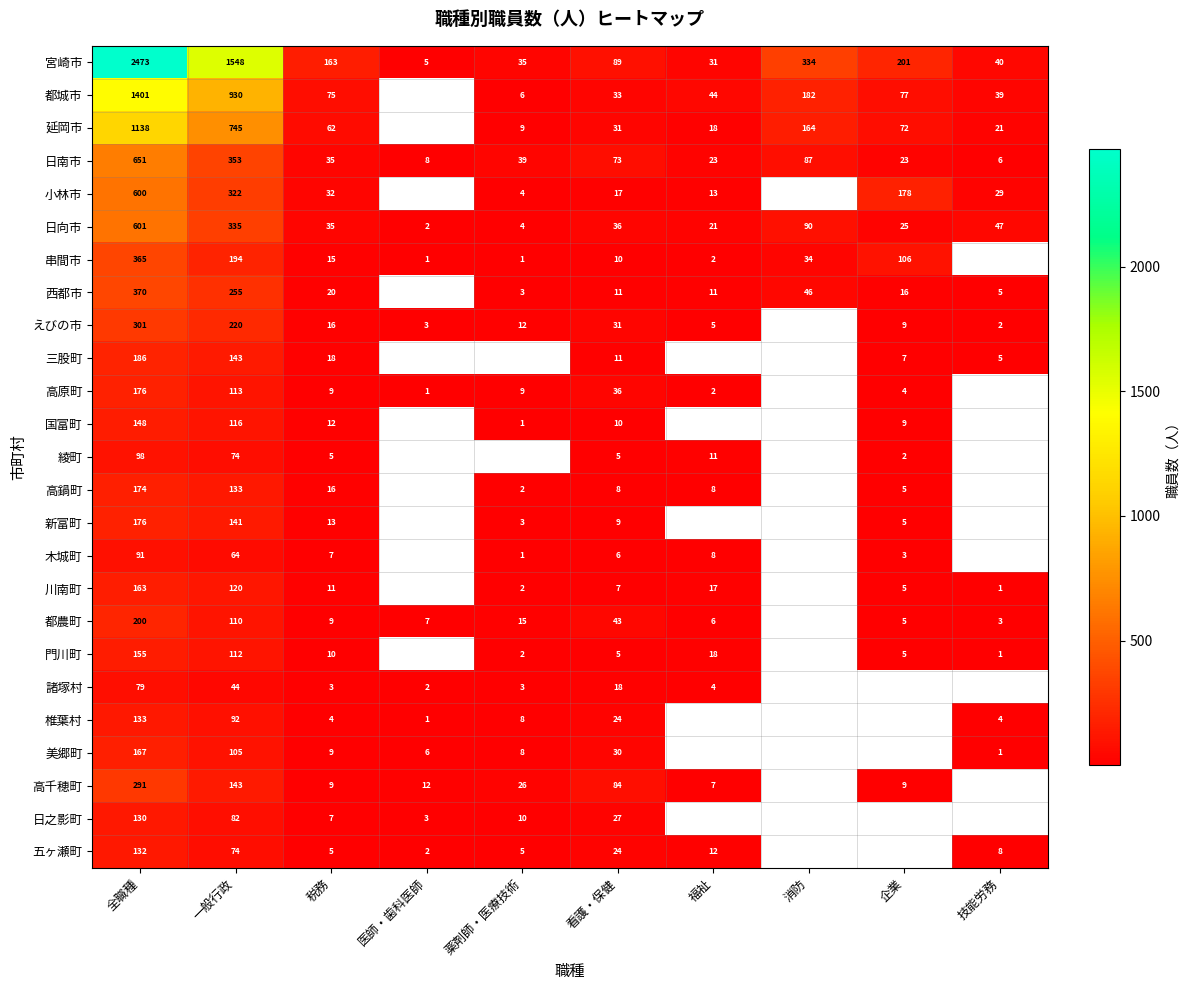

What is the greatest value displayed?

2473.0